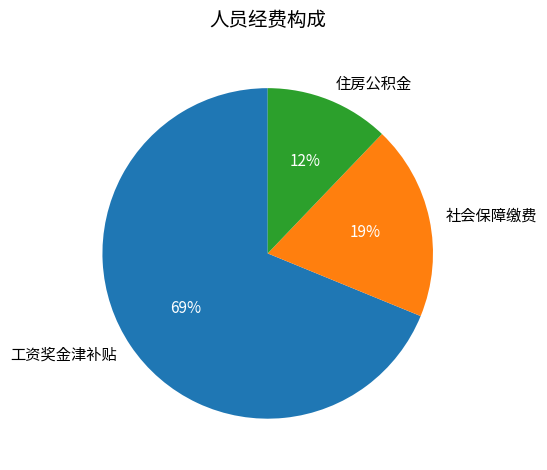

What percentage is the 住房公积金 slice, to the nearest percent?

12%